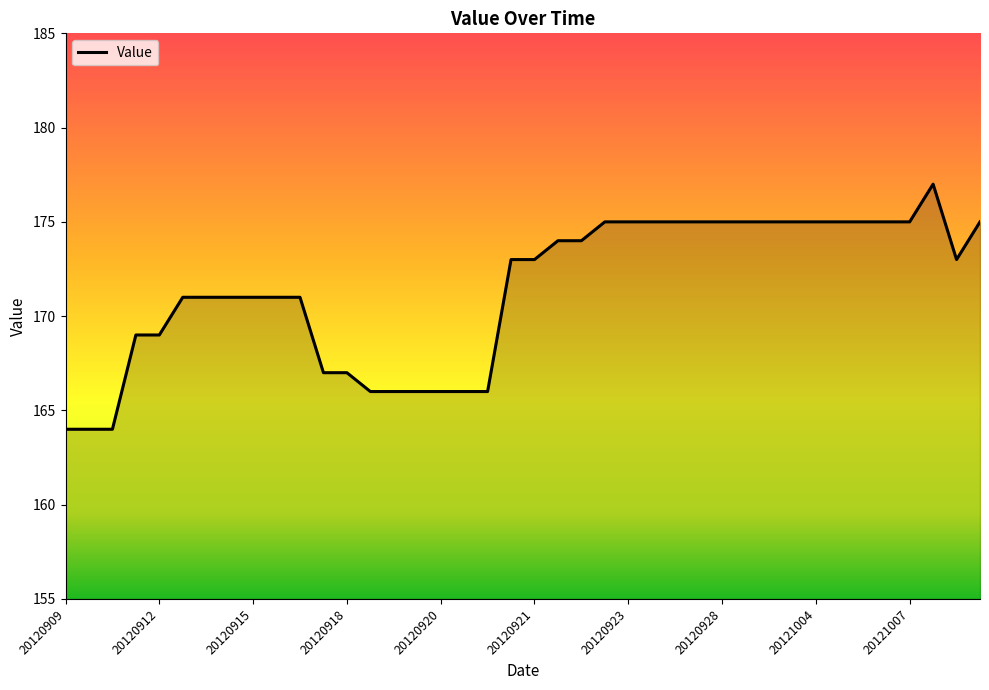

What is the minimum value shown in the chart?

164